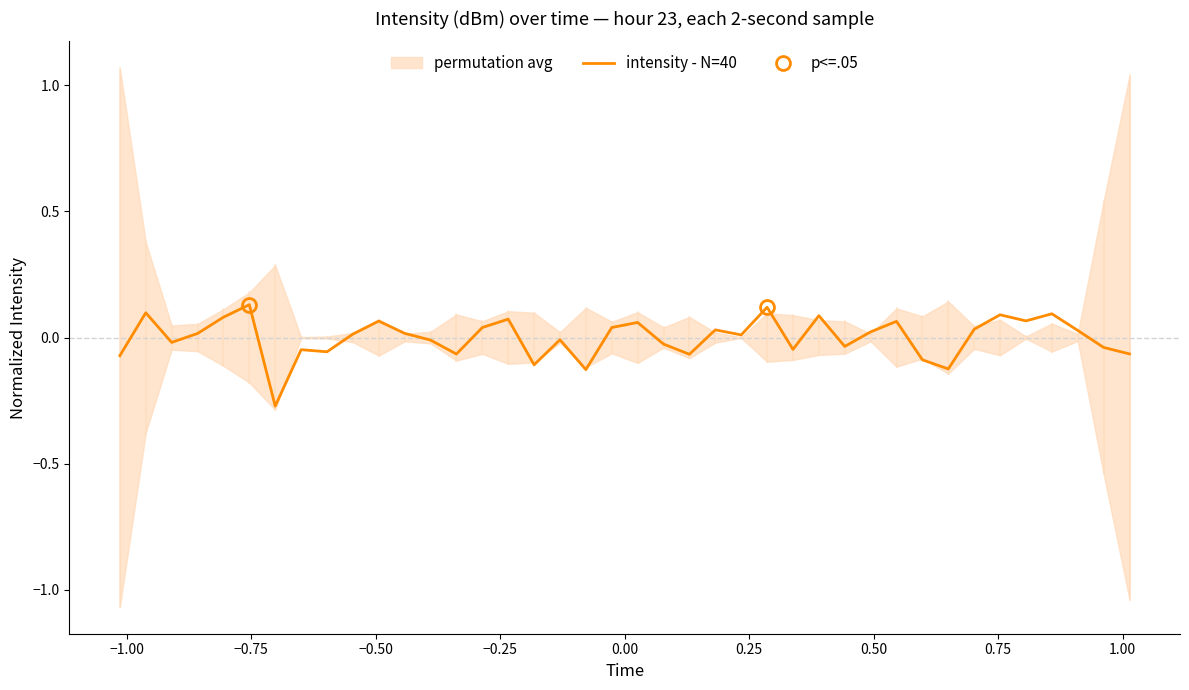

What is the difference between the maximum and minimum values?

0.4